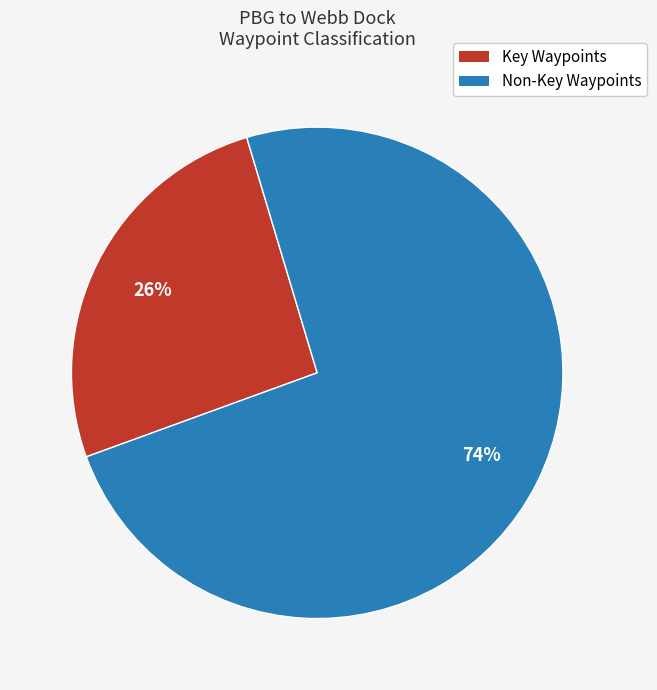

How many segments does this pie chart have?

2